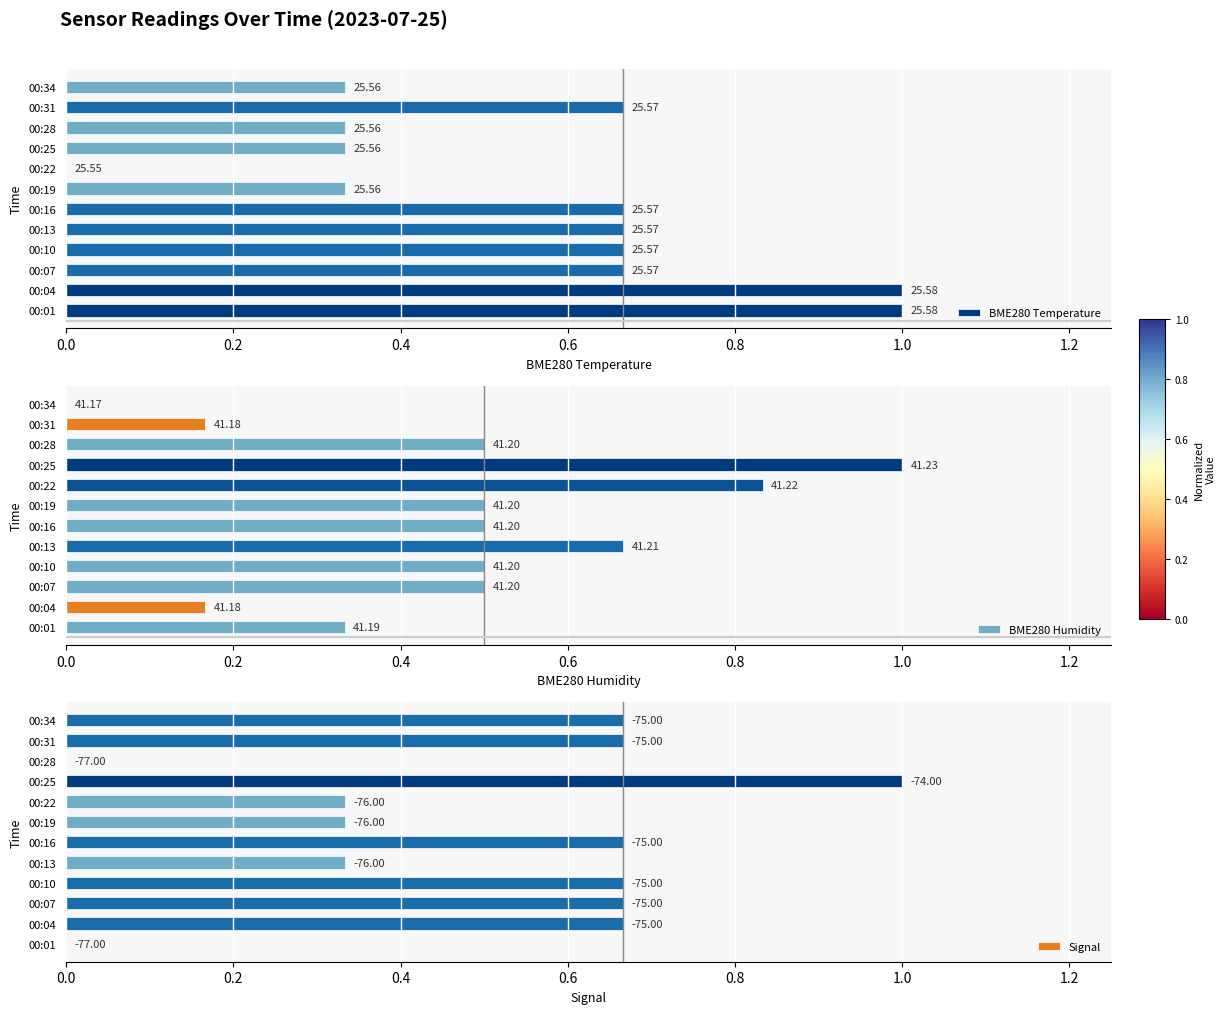

Between 00:16 and 00:34, which series saw the biggest shift?

BME280 Humidity